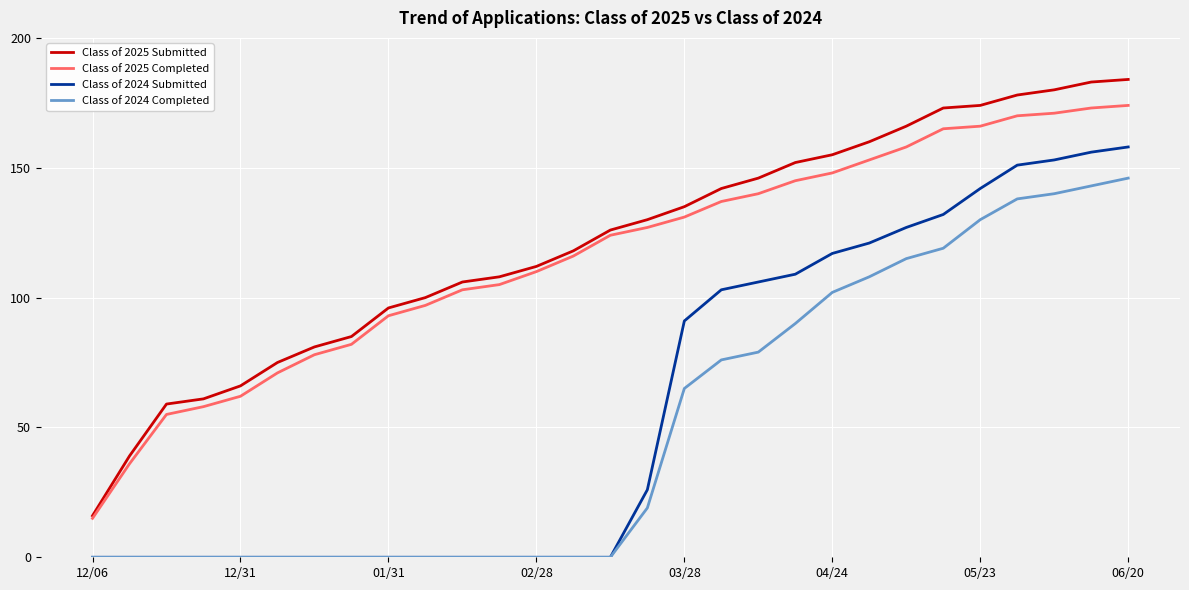

What is the maximum value shown in the chart?

184